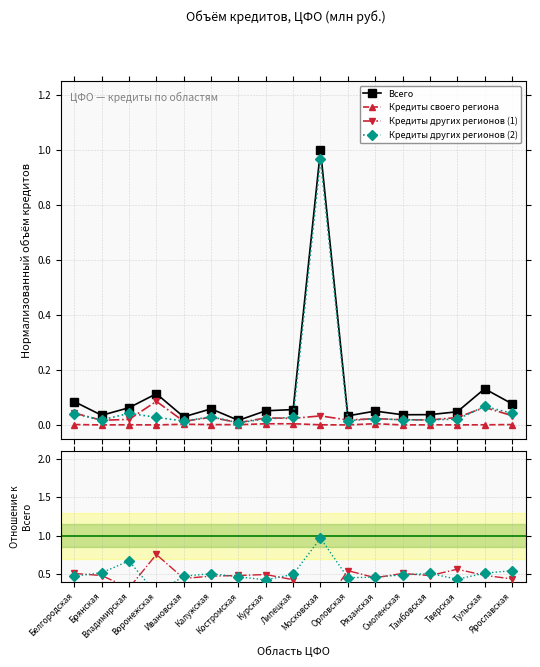

At how many categories does at least one series exceed 0?

17